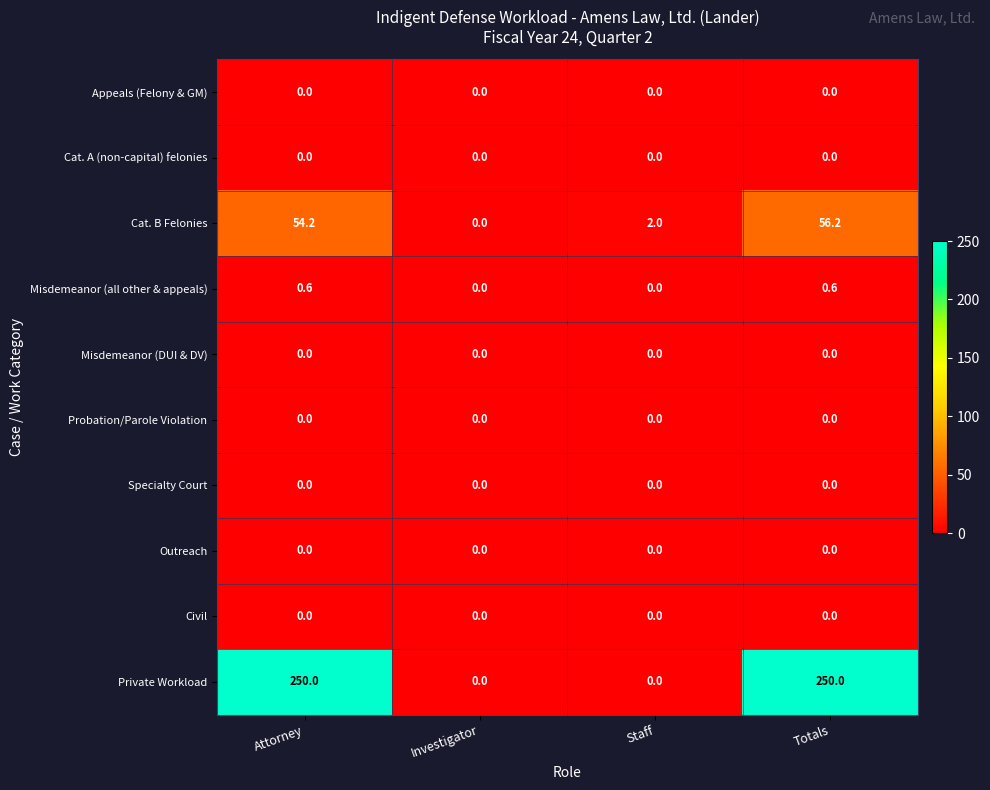

At which category is the sum across all series the highest?

Totals